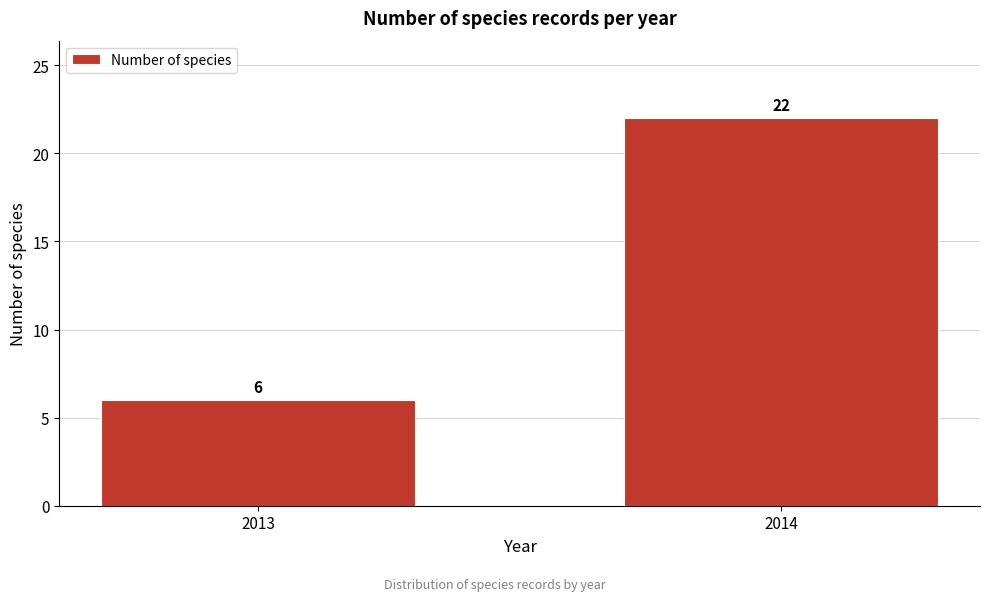

Reading left to right, what are all the values shown in this chart?

2013=6	2014=22